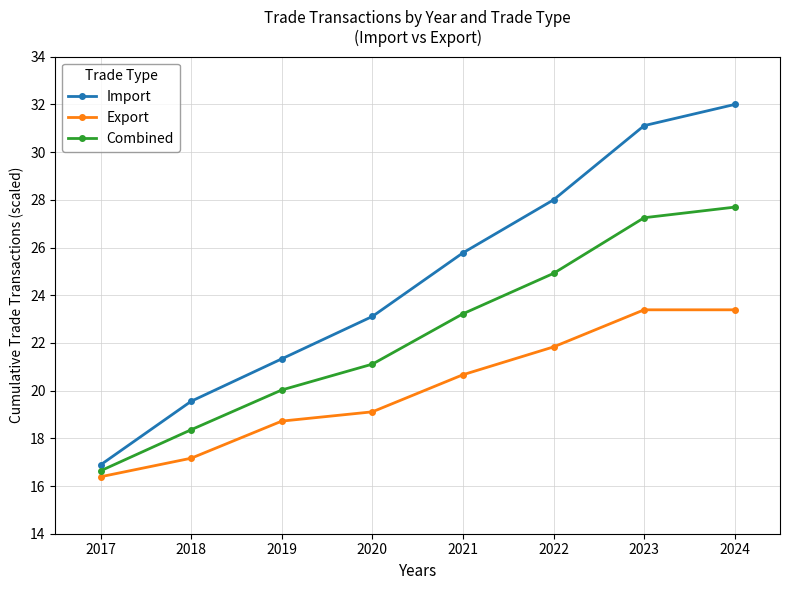

What is the total value across all series at 2019?

60.1